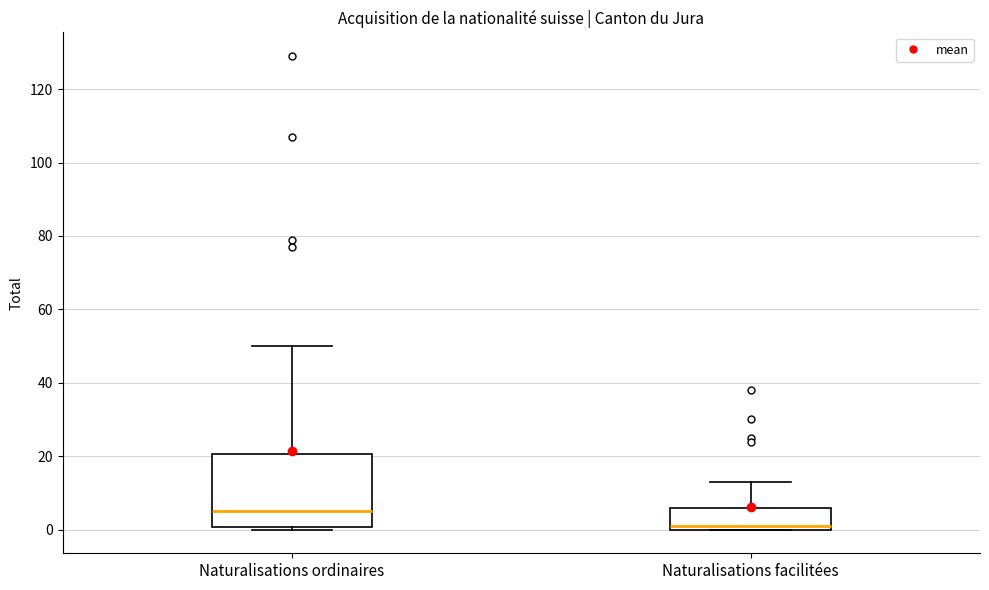

Where does the upper whisker of the box for Naturalisations ordinaires end on the y-axis? The values are not printed on the chart, so give them approximately, as read against the axis.

50